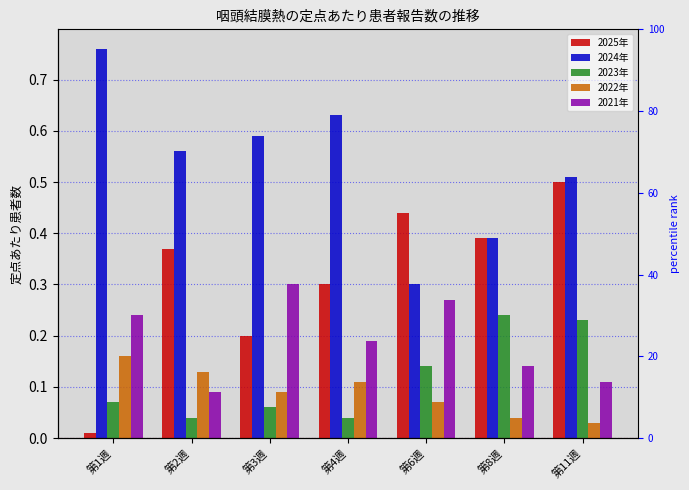

Reading left to right, transcribe all the data shown in this chart.

2025年: 第1週=0.0	第2週=0.4	第3週=0.2	第4週=0.3	第6週=0.4	第8週=0.4	第11週=0.5
2024年: 第1週=0.8	第2週=0.6	第3週=0.6	第4週=0.6	第6週=0.3	第8週=0.4	第11週=0.5
2023年: 第1週=0.1	第2週=0.0	第3週=0.1	第4週=0.0	第6週=0.1	第8週=0.2	第11週=0.2
2022年: 第1週=0.2	第2週=0.1	第3週=0.1	第4週=0.1	第6週=0.1	第8週=0.0	第11週=0.0
2021年: 第1週=0.2	第2週=0.1	第3週=0.3	第4週=0.2	第6週=0.3	第8週=0.1	第11週=0.1